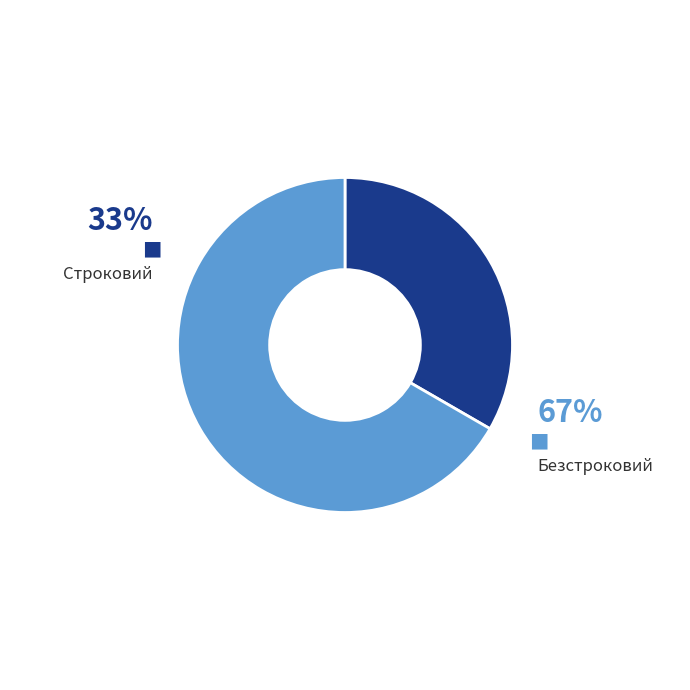

Count the number of slices in the pie.

2